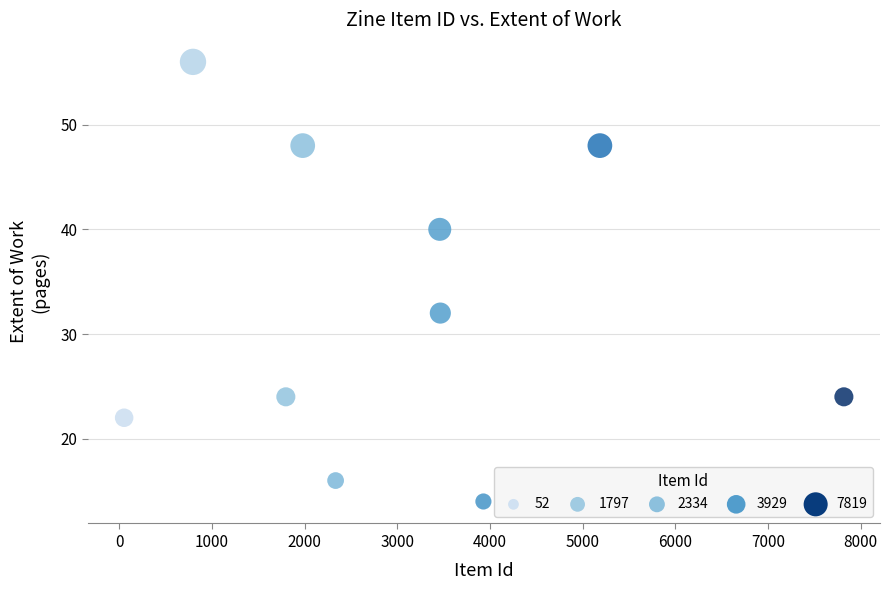

What is the average X value?

3081